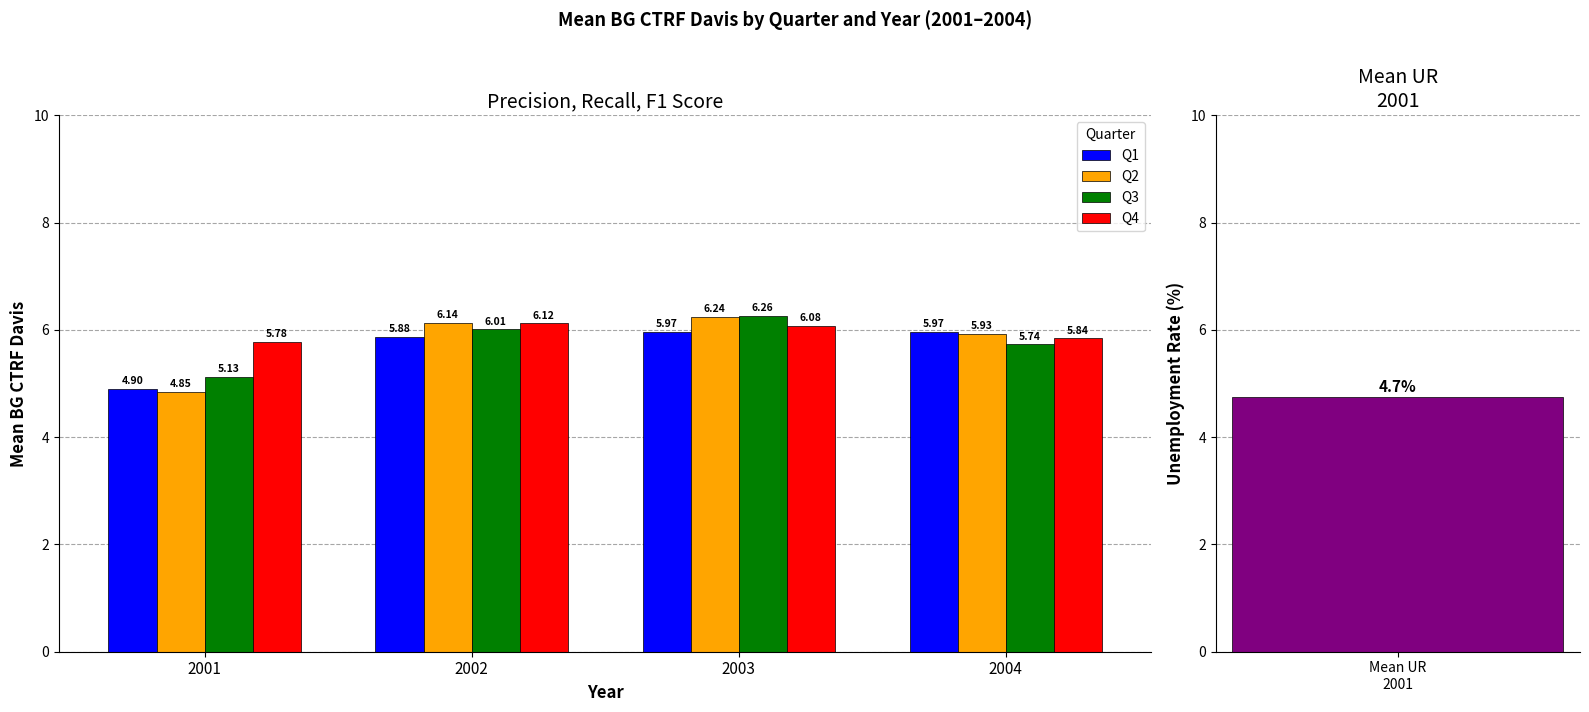

Between 2002 and 2004, which series saw the biggest shift?

Q4